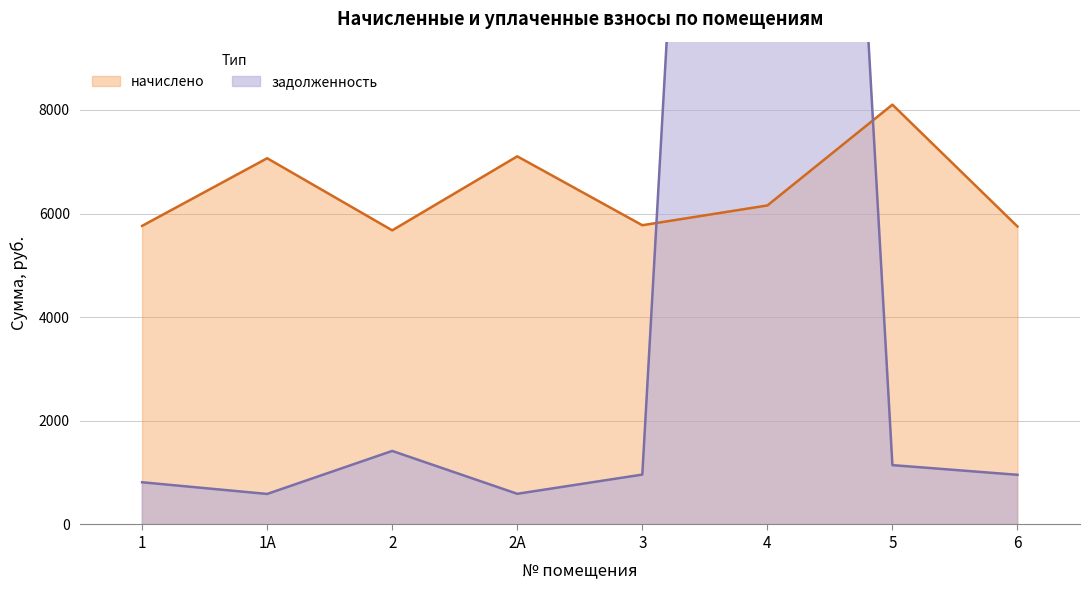

What is the maximum value for начислено?

8101.3